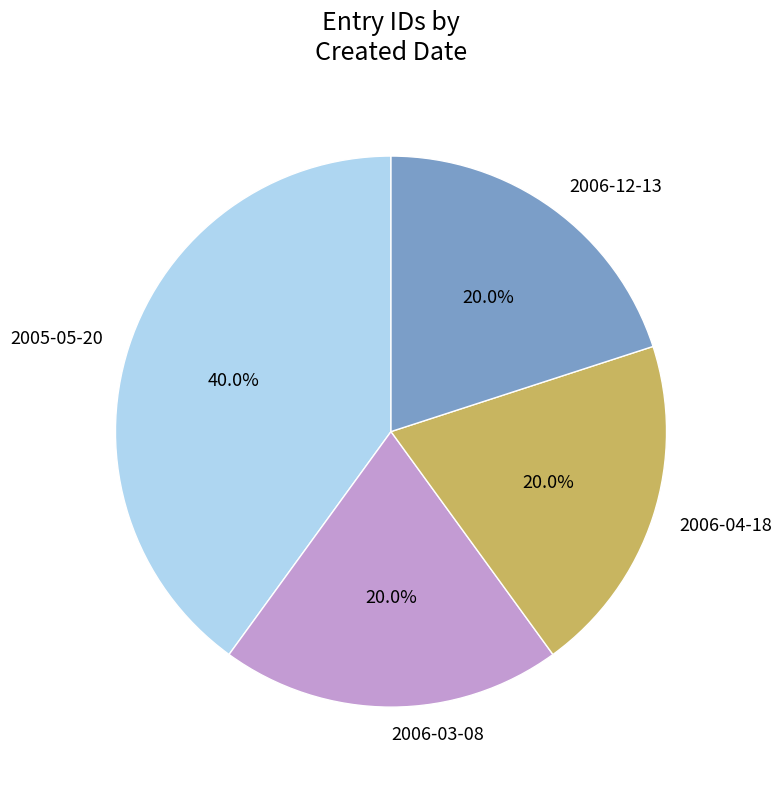

How many segments does this pie chart have?

4